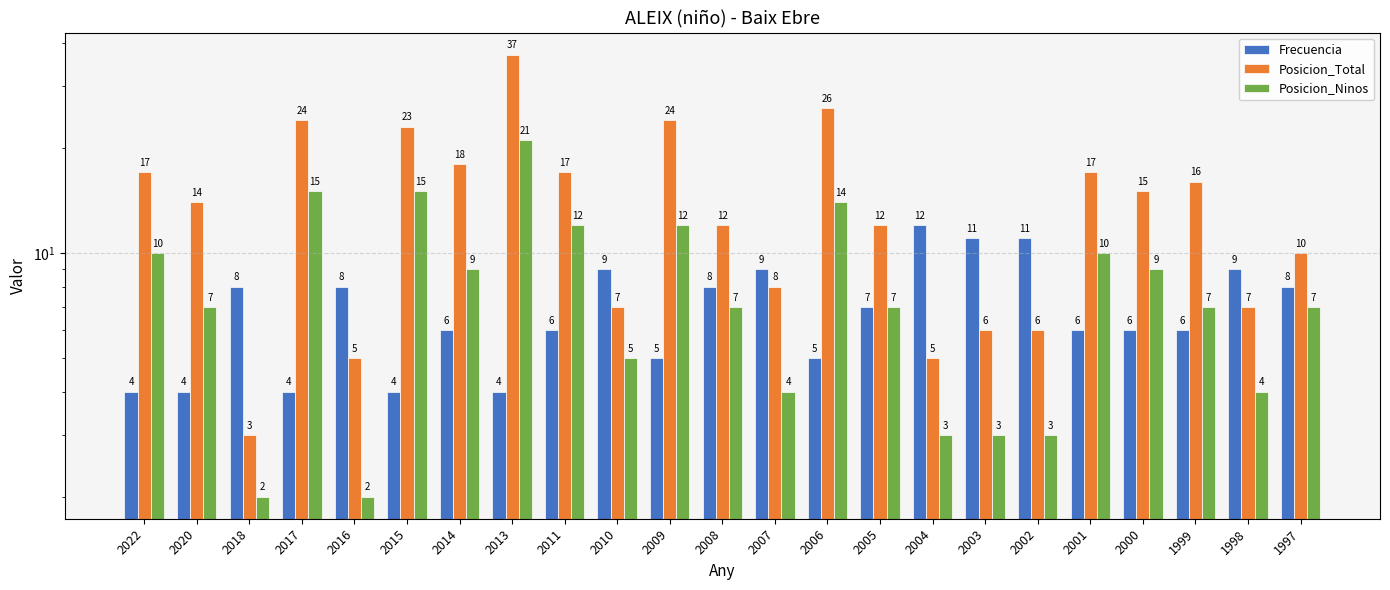

At which label does Frecuencia reach its peak?

2004